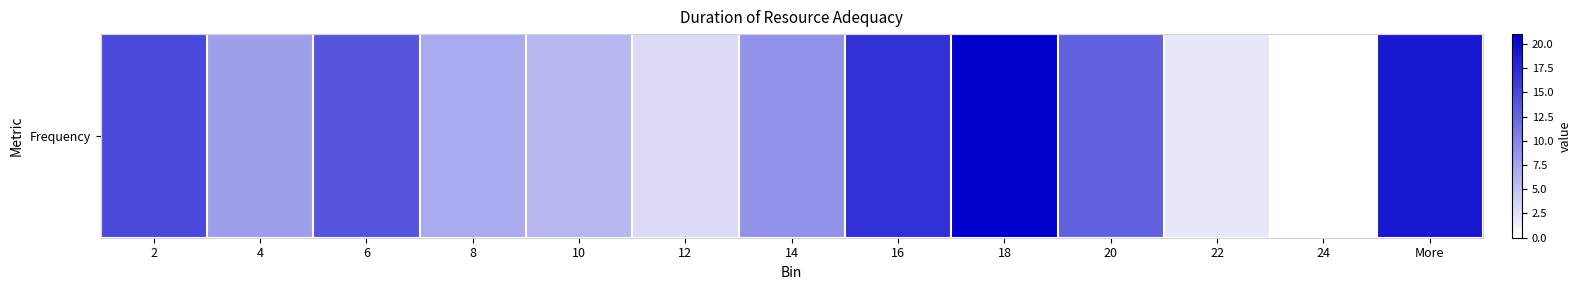

What is the difference between the maximum and second lowest values?

19